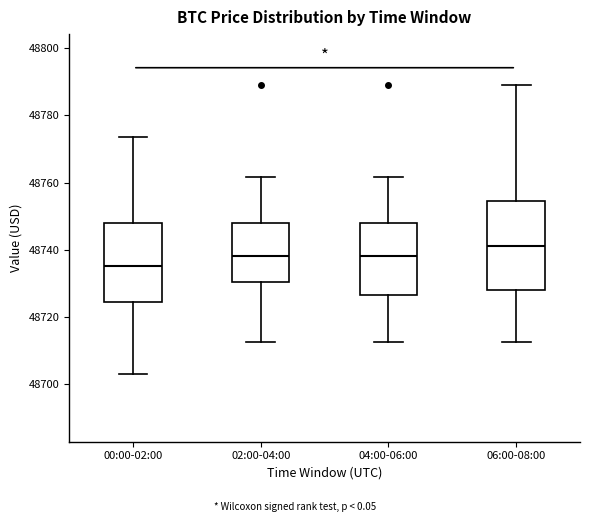

Reading left to right, read every box against the y-axis: the position of its median line, the range the box covers, and the ends of its whiskers. The values are not printed on the chart, so give them approximately, as read against the axis.

00:00-02:00: median 48736, box 48724 to 48748, whiskers 48702 to 48774
02:00-04:00: median 48738, box 48730 to 48748, whiskers 48712 to 48762
04:00-06:00: median 48738, box 48726 to 48748, whiskers 48712 to 48762
06:00-08:00: median 48742, box 48728 to 48754, whiskers 48712 to 48790